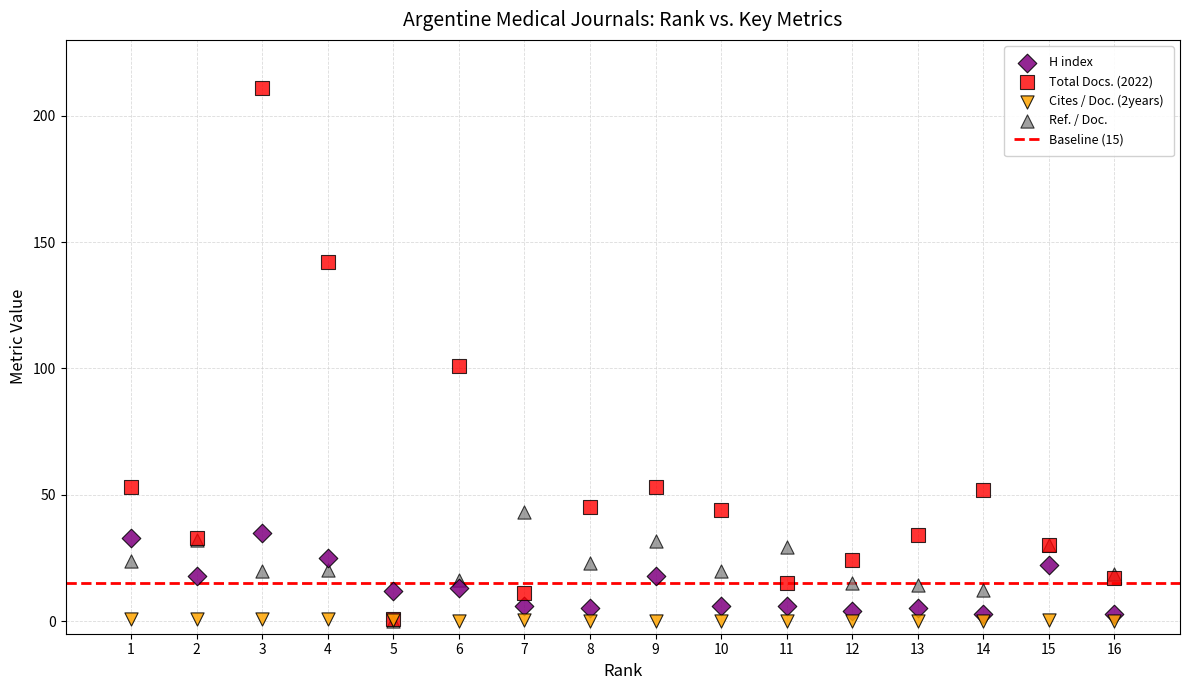

Which series contains the highest Y value?

Total Docs. (2022)